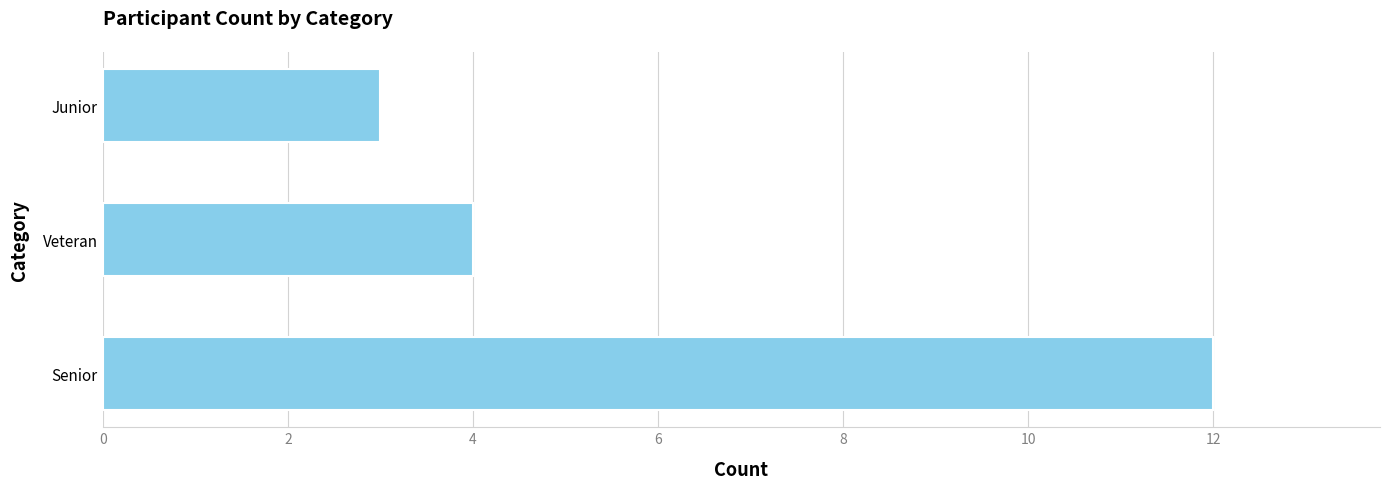

The value at Junior is 3. True or false?

True